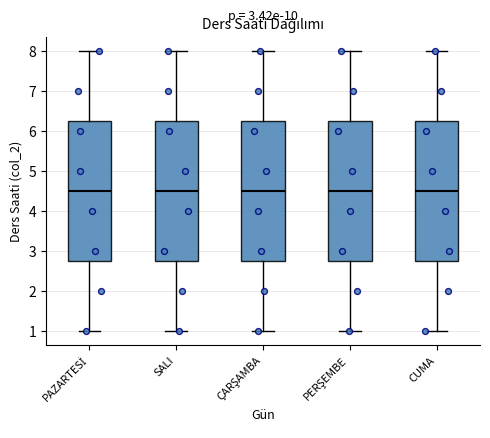

Reading left to right, transcribe this box plot: for each box, give where its median line is, the range the box spans, and where its two whiskers end, as read against the y-axis. The values are not printed on the chart, so give them approximately, as read against the axis.

PAZARTESİ: median 4.5, box 2.8 to 6.3, whiskers 1.0 to 8.0
SALI: median 4.5, box 2.8 to 6.3, whiskers 1.0 to 8.0
ÇARŞAMBA: median 4.5, box 2.8 to 6.3, whiskers 1.0 to 8.0
PERŞEMBE: median 4.5, box 2.8 to 6.3, whiskers 1.0 to 8.0
CUMA: median 4.5, box 2.8 to 6.3, whiskers 1.0 to 8.0